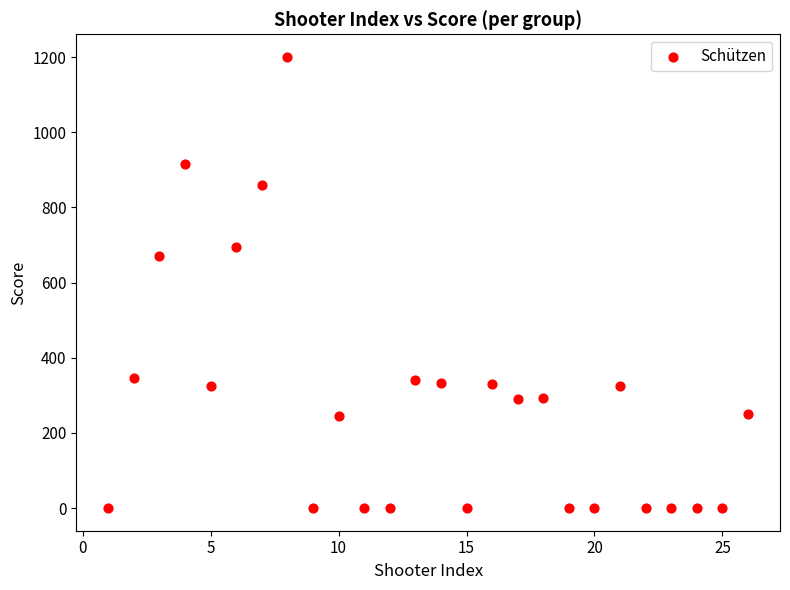

What Y value in the scatter plot is closest to 600?

672.0